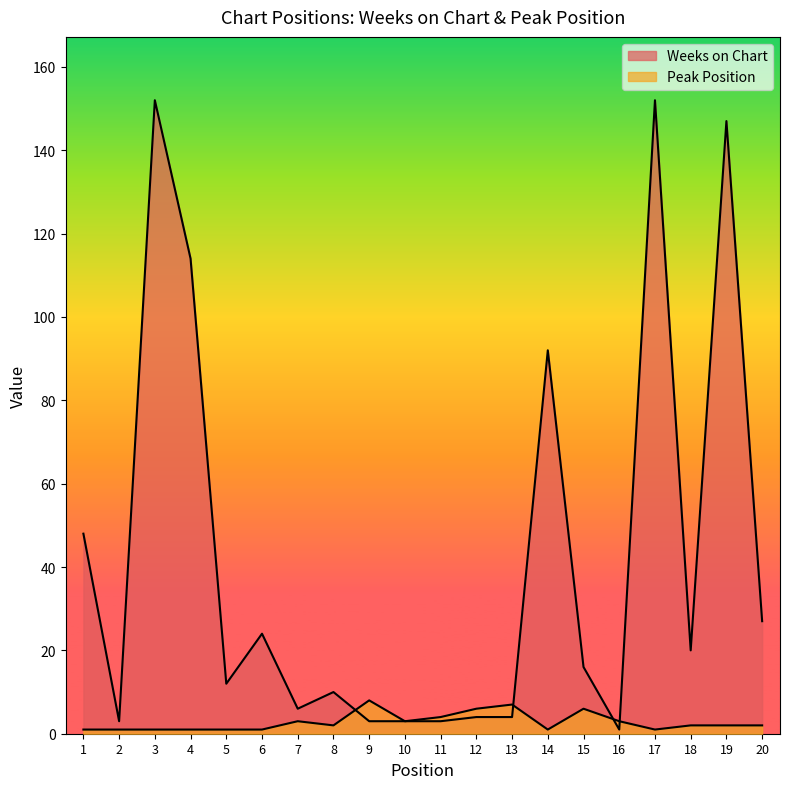

Reading left to right, transcribe all the data shown in this chart.

Weeks on Chart: 1=48	2=3	3=152	4=114	5=12	6=24	7=6	8=10	9=3	10=3	11=3	12=4	13=4	14=92	15=16	16=1	17=152	18=20	19=147	20=27
Peak Position: 1=1	2=1	3=1	4=1	5=1	6=1	7=3	8=2	9=8	10=3	11=4	12=6	13=7	14=1	15=6	16=3	17=1	18=2	19=2	20=2